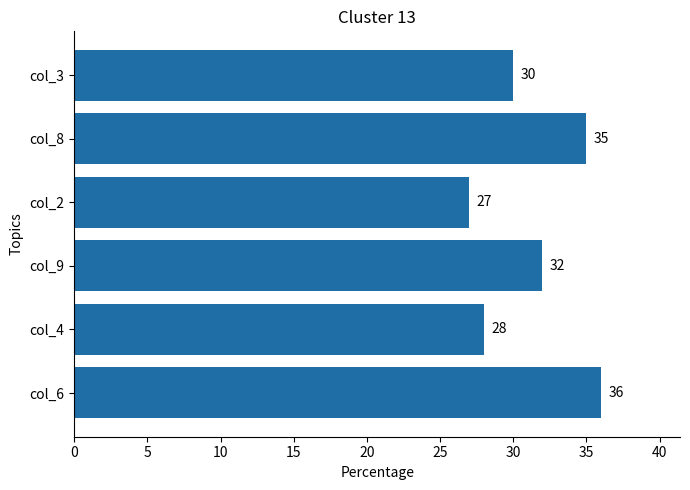

Which label corresponds to the smallest value in the chart?

col_2